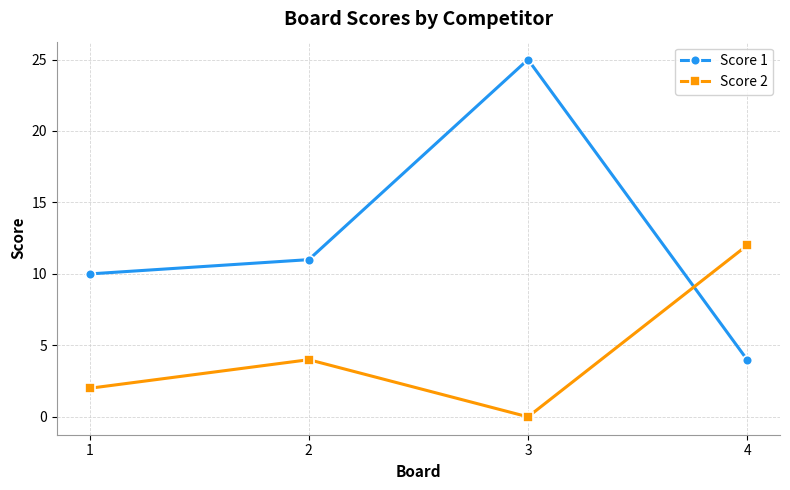

How many lines are shown in the chart?

2